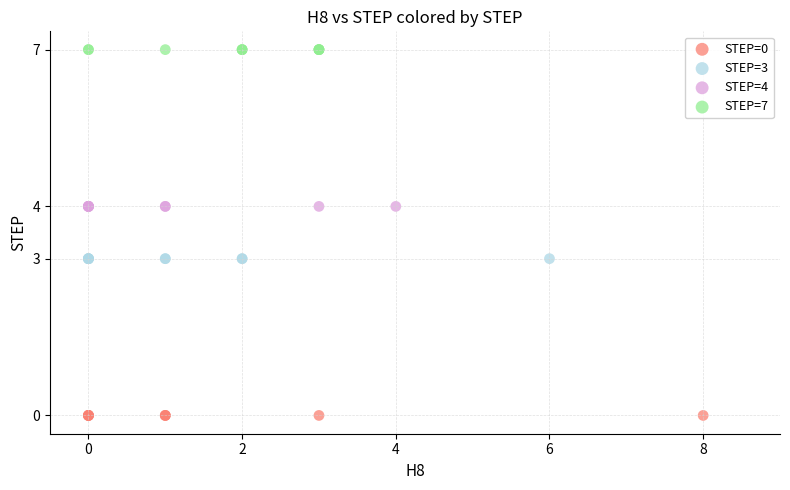

Which series reaches the minimum Y coordinate?

STEP=0